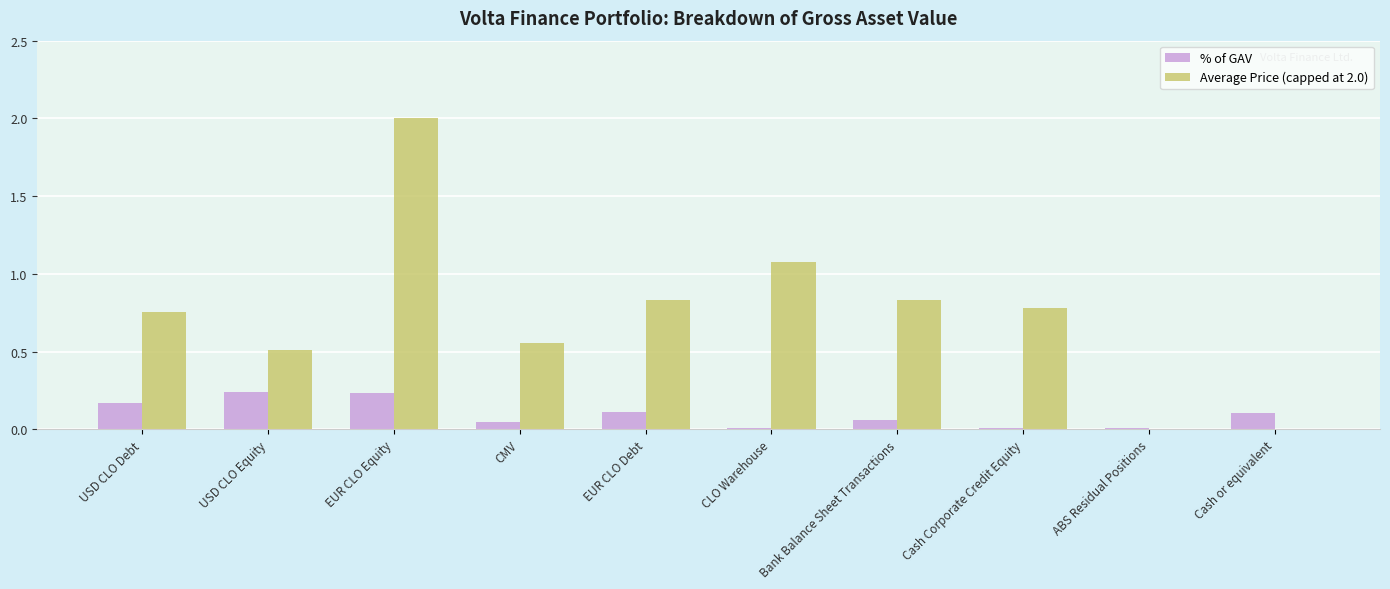

Are the bars horizontal?

No